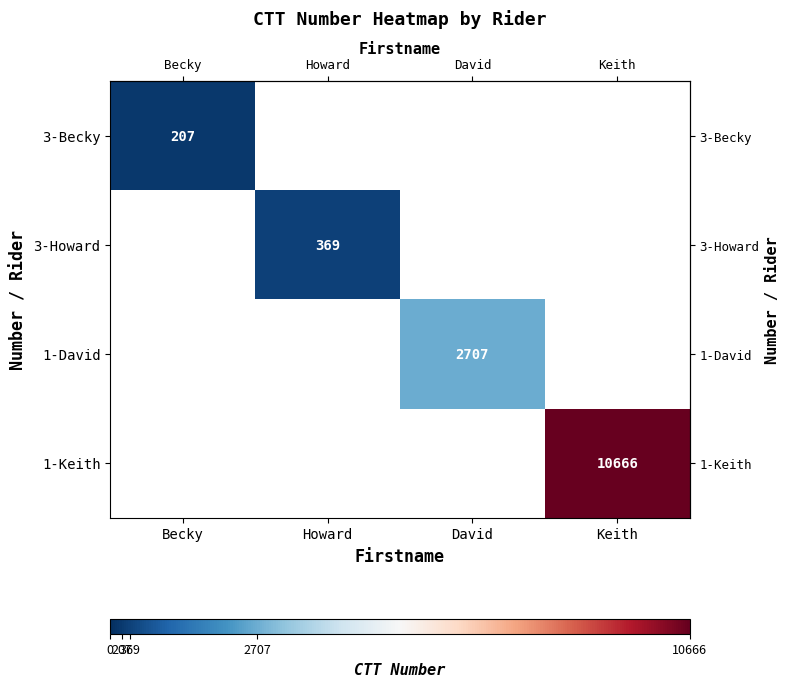

How many series are shown in this chart?

4